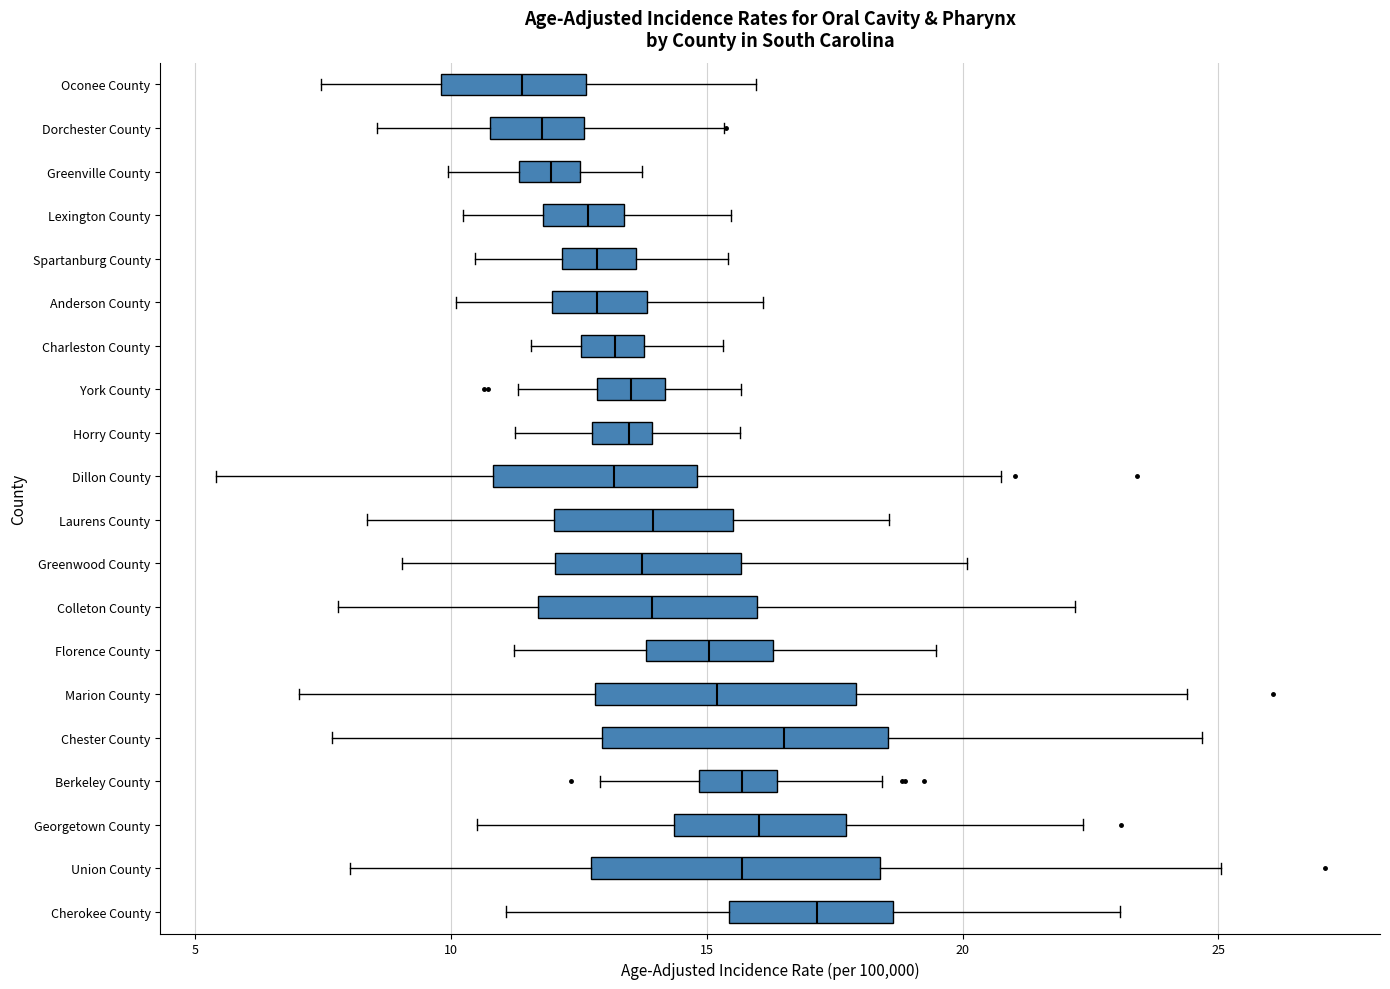

Reading bottom to top, read every box against the x-axis: the position of its median line, the range the box covers, and the ends of its whiskers. The values are not printed on the chart, so give them approximately, as read against the axis.

Cherokee County: median 17.0, box 15.5 to 18.5, whiskers 11.0 to 23.0
Union County: median 15.5, box 12.5 to 18.5, whiskers 8.0 to 25.0
Georgetown County: median 16.0, box 14.5 to 17.5, whiskers 10.5 to 22.5
Berkeley County: median 15.5, box 15.0 to 16.5, whiskers 13.0 to 18.5
Chester County: median 16.5, box 13.0 to 18.5, whiskers 7.5 to 24.5
Marion County: median 15.0, box 13.0 to 18.0, whiskers 7.0 to 24.5
Florence County: median 15.0, box 14.0 to 16.5, whiskers 11.0 to 19.5
Colleton County: median 14.0, box 11.5 to 16.0, whiskers 8.0 to 22.0
Greenwood County: median 13.5, box 12.0 to 15.5, whiskers 9.0 to 20.0
Laurens County: median 14.0, box 12.0 to 15.5, whiskers 8.5 to 18.5
Dillon County: median 13.0, box 11.0 to 15.0, whiskers 5.5 to 20.5
Horry County: median 13.5, box 13.0 to 14.0, whiskers 11.5 to 15.5
York County: median 13.5, box 13.0 to 14.0, whiskers 11.5 to 15.5
Charleston County: median 13.0, box 12.5 to 14.0, whiskers 11.5 to 15.5
Anderson County: median 13.0, box 12.0 to 14.0, whiskers 10.0 to 16.0
Spartanburg County: median 13.0, box 12.0 to 13.5, whiskers 10.5 to 15.5
Lexington County: median 12.5, box 12.0 to 13.5, whiskers 10.0 to 15.5
Greenville County: median 12.0, box 11.5 to 12.5, whiskers 10.0 to 13.5
Dorchester County: median 12.0, box 11.0 to 12.5, whiskers 8.5 to 15.5
Oconee County: median 11.5, box 10.0 to 12.5, whiskers 7.5 to 16.0